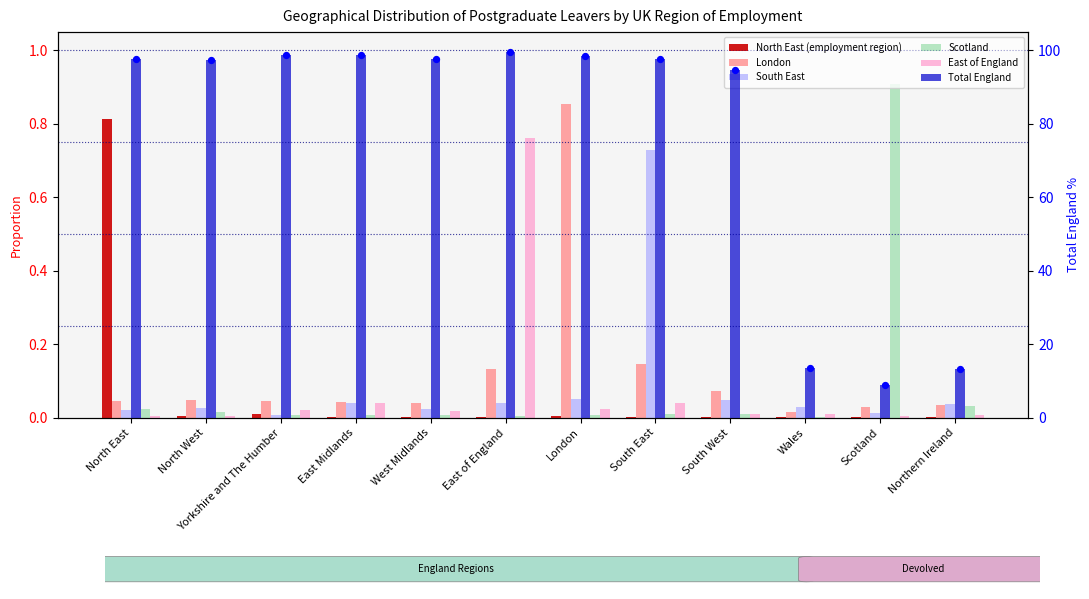

What are all the series names shown in the legend?

North East (employment region), London, South East, Scotland, East of England, Total England